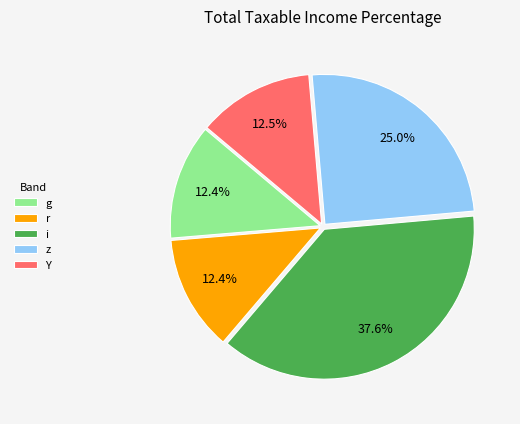

To the nearest percent, what portion does g represent?

12%